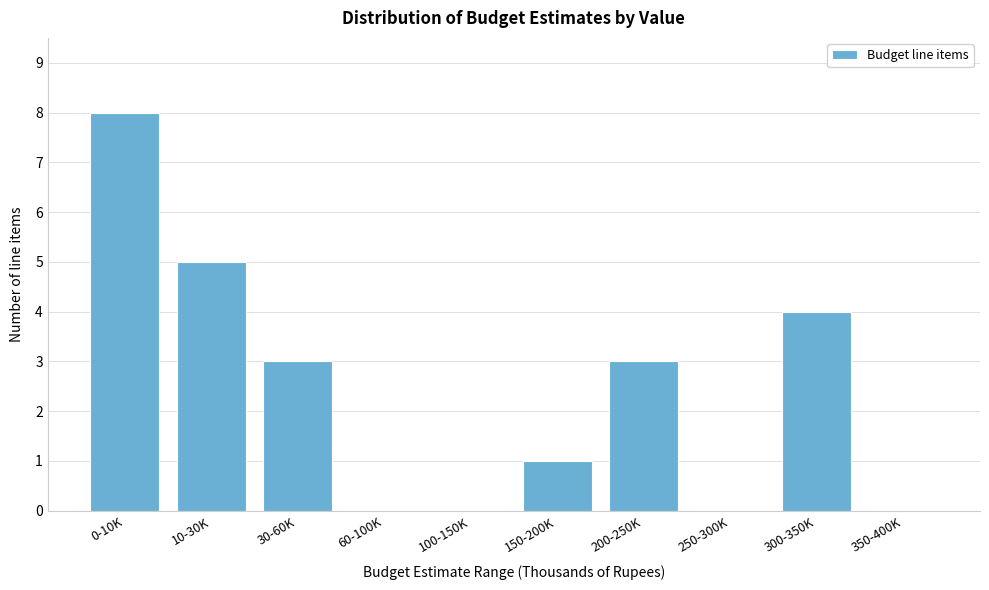

Reading left to right, what are all the values shown in this chart?

0-10K=8	10-30K=5	30-60K=3	60-100K=0	100-150K=0	150-200K=1	200-250K=3	250-300K=0	300-350K=4	350-400K=0